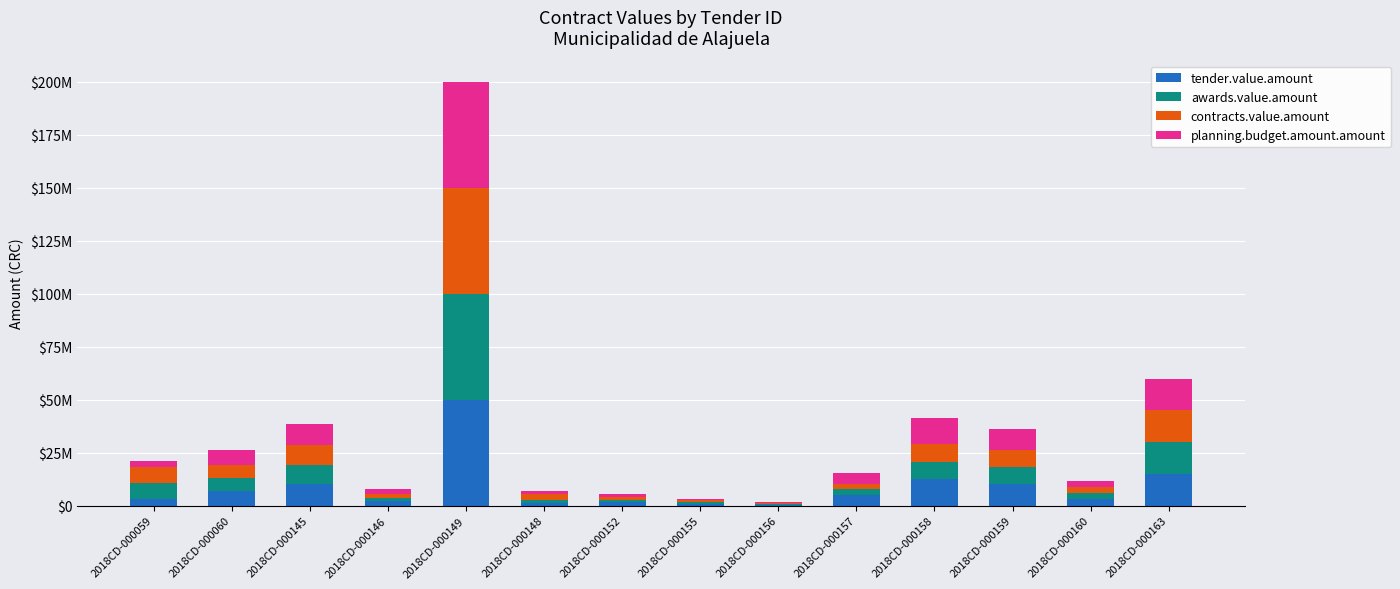

Are the bars grouped side by side (vs. stacked)?

No